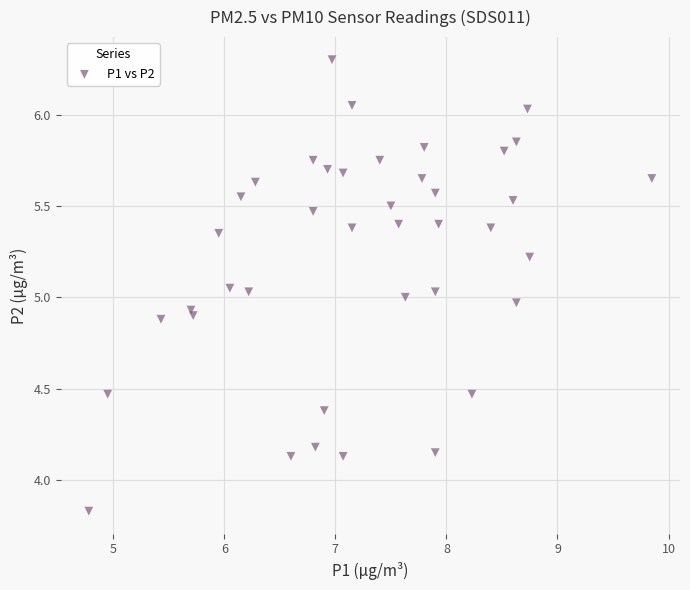

What is the range of Y values (max minus min)?

2.5